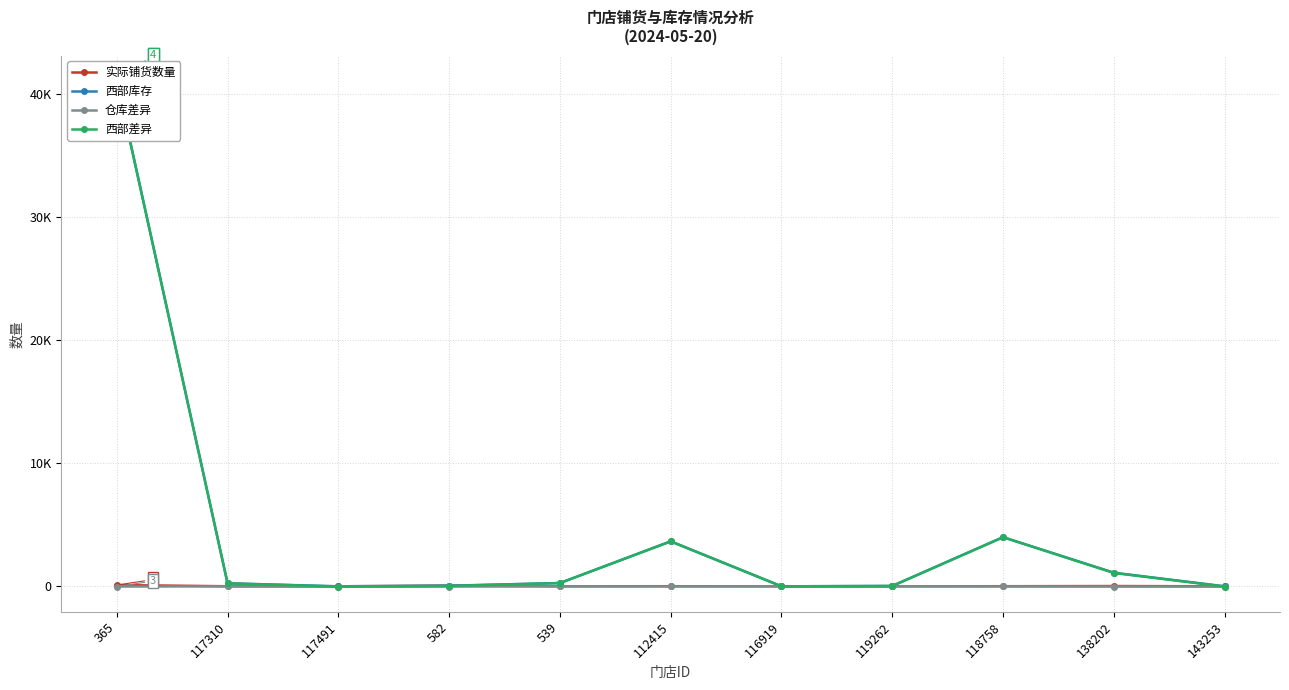

Does the chart have visible grid lines?

Yes